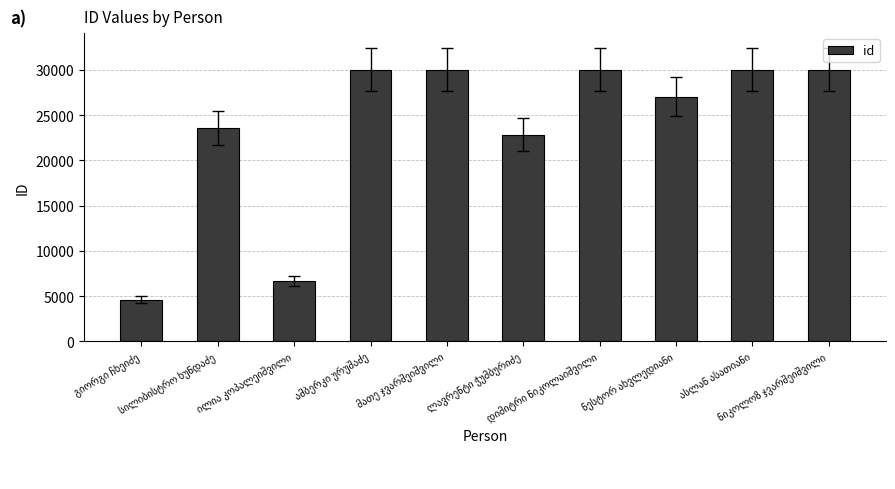

What is the value of the 3rd bar from the left?

6636